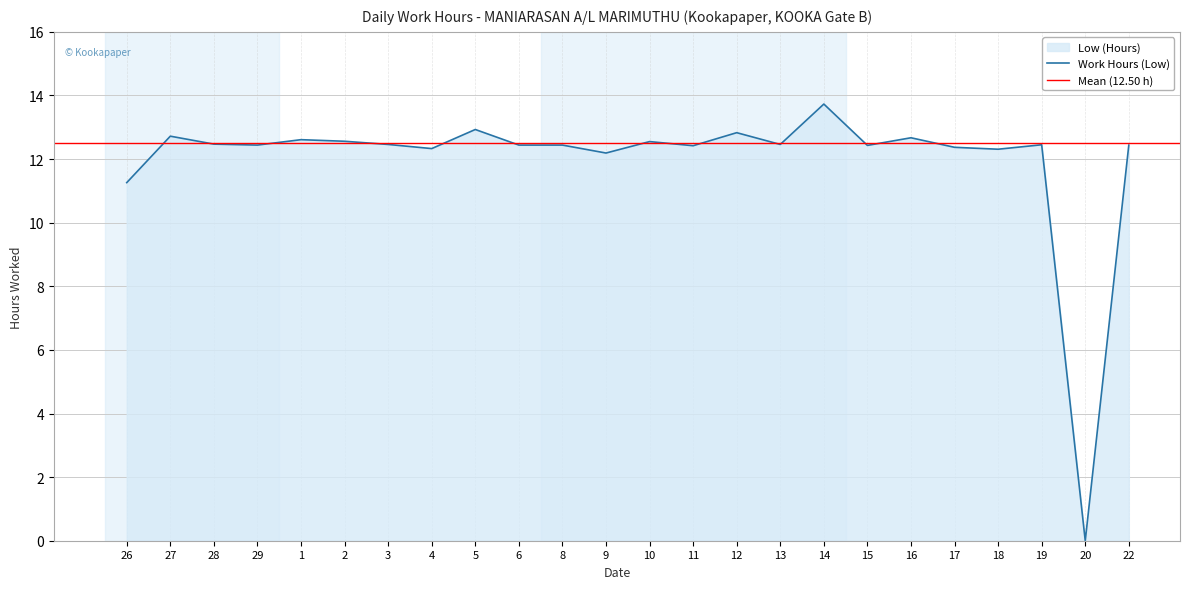

How many lines are shown in the chart?

1